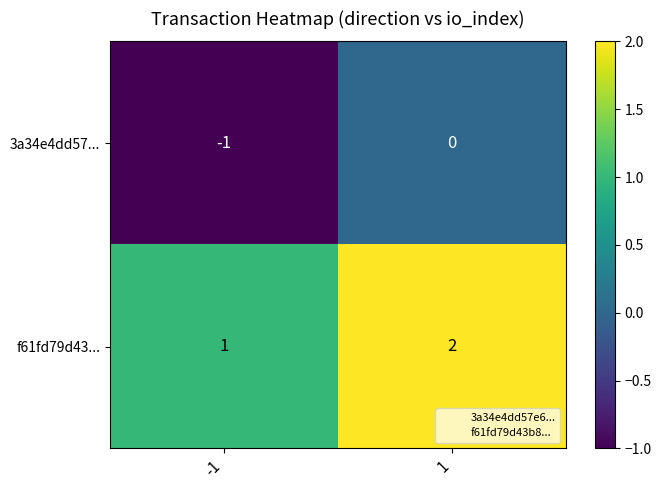

At -1, list the series in order from smallest to largest.

3a34e4dd57..., f61fd79d43...